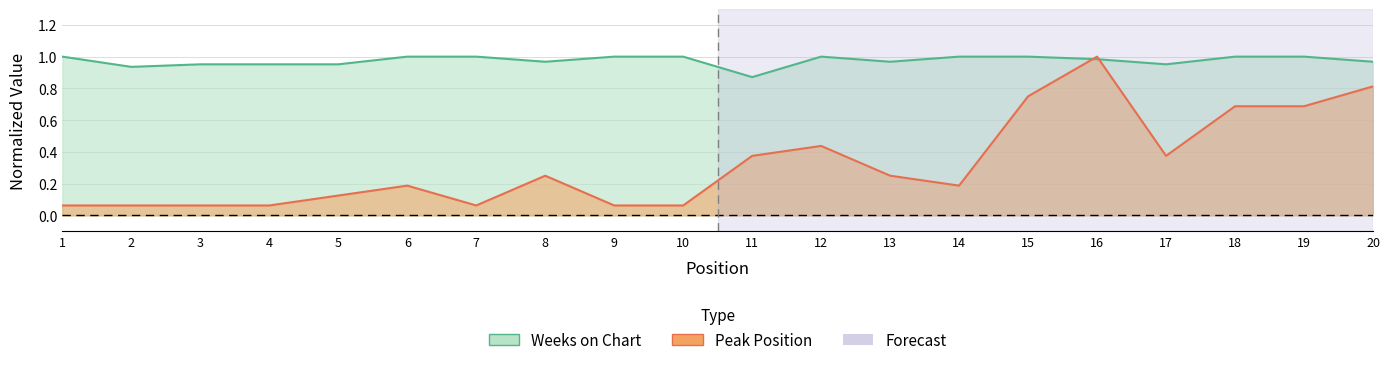

What is the total value across all series at 3?

1.0